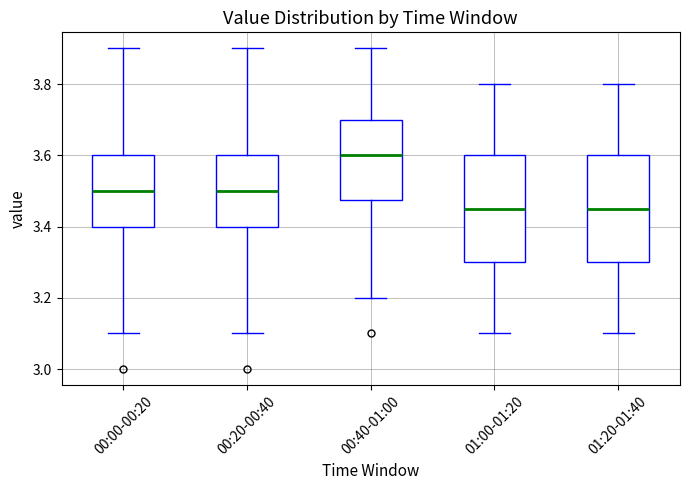

Where is the upper edge of the box for 00:00-00:20 on the y-axis? The values are not printed on the chart, so give them approximately, as read against the axis.

3.60